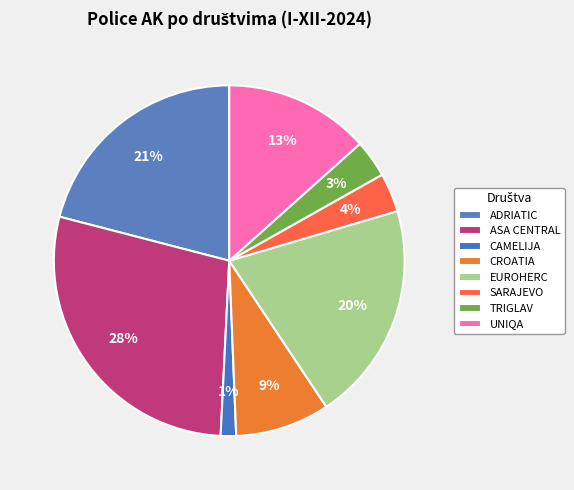

How many segments does this pie chart have?

8